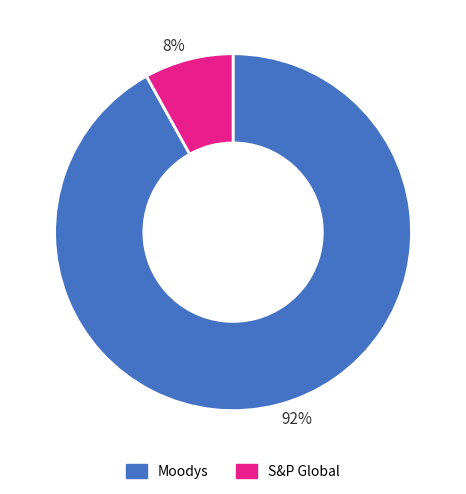

Which slice is the largest?

92%